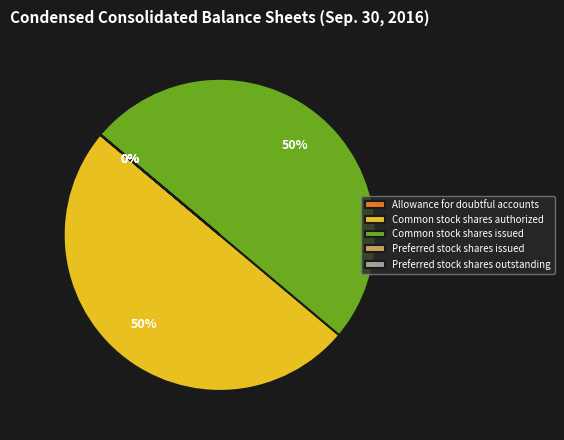

The Common stock shares issued slice represents 50% of the pie. True or false?

True